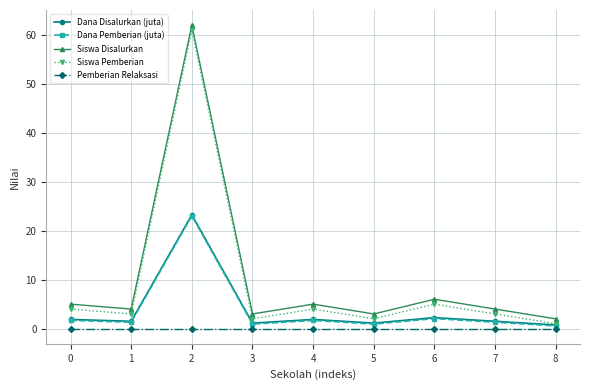

How many lines are shown in the chart?

5